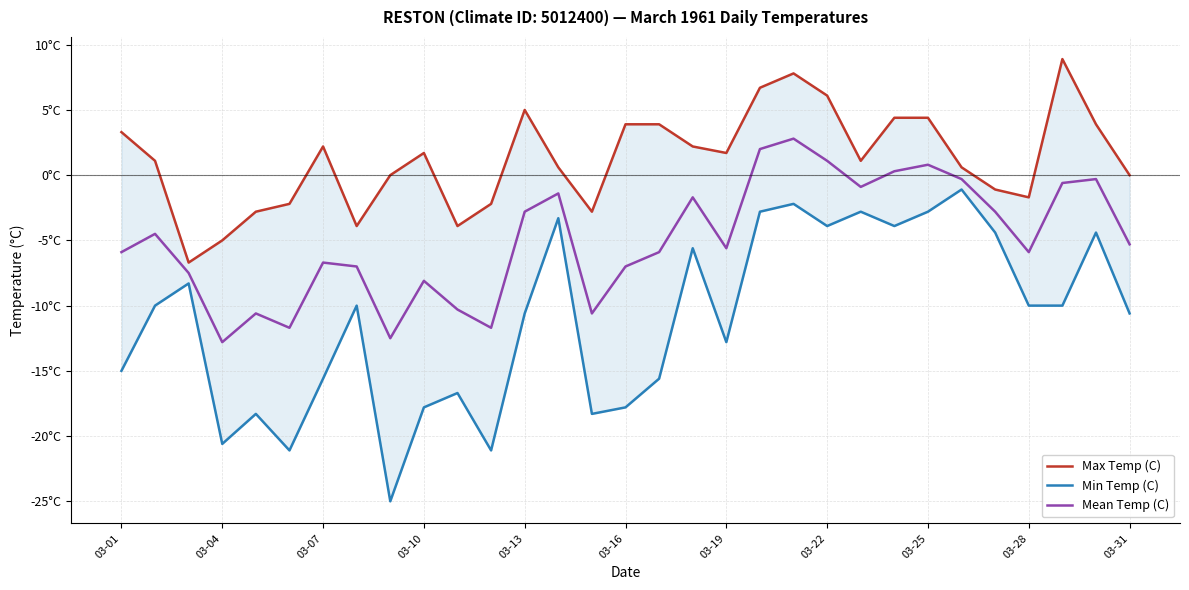

Read the Min Temp (C) value at 03-28.

-10.0